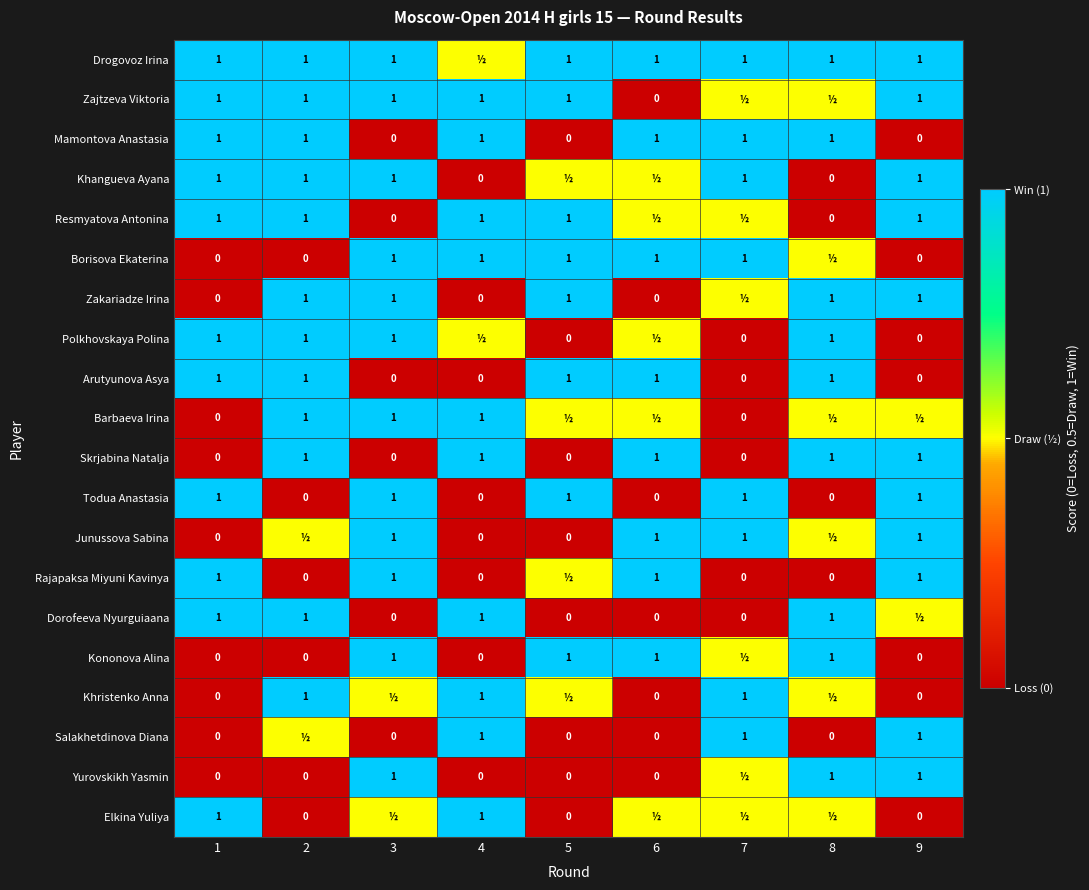

The Zakariadze Irina series shows 1.0 at 3. True or false?

True